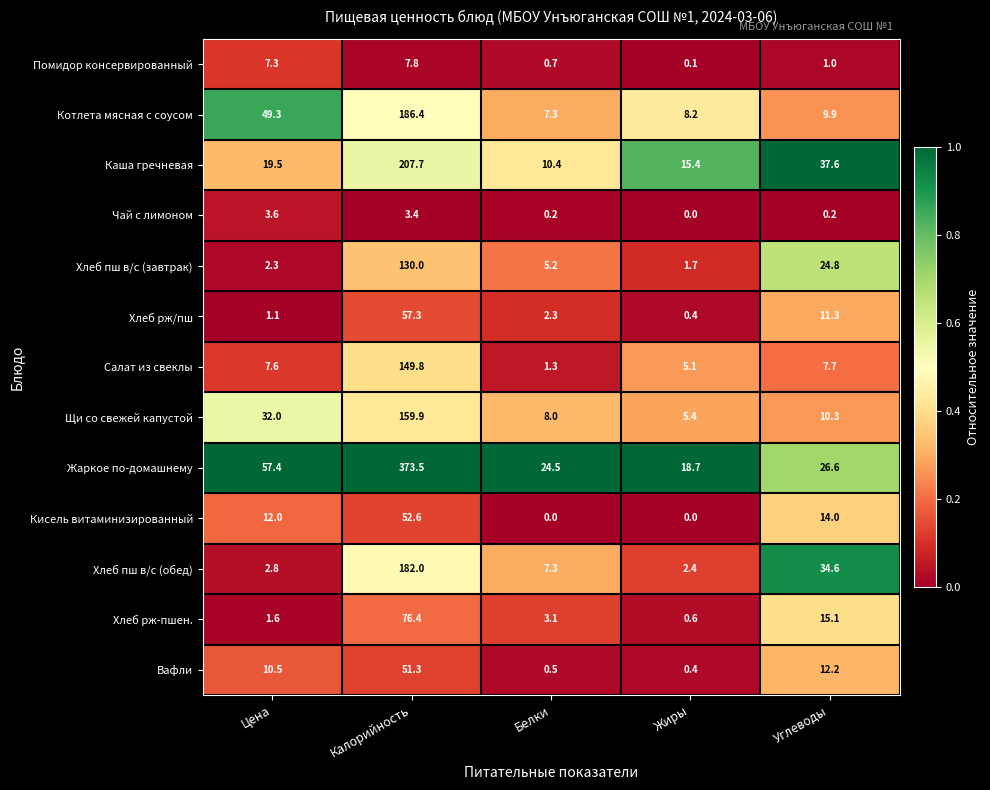

What is the sum of all Хлеб рж-пшен. values?

96.8